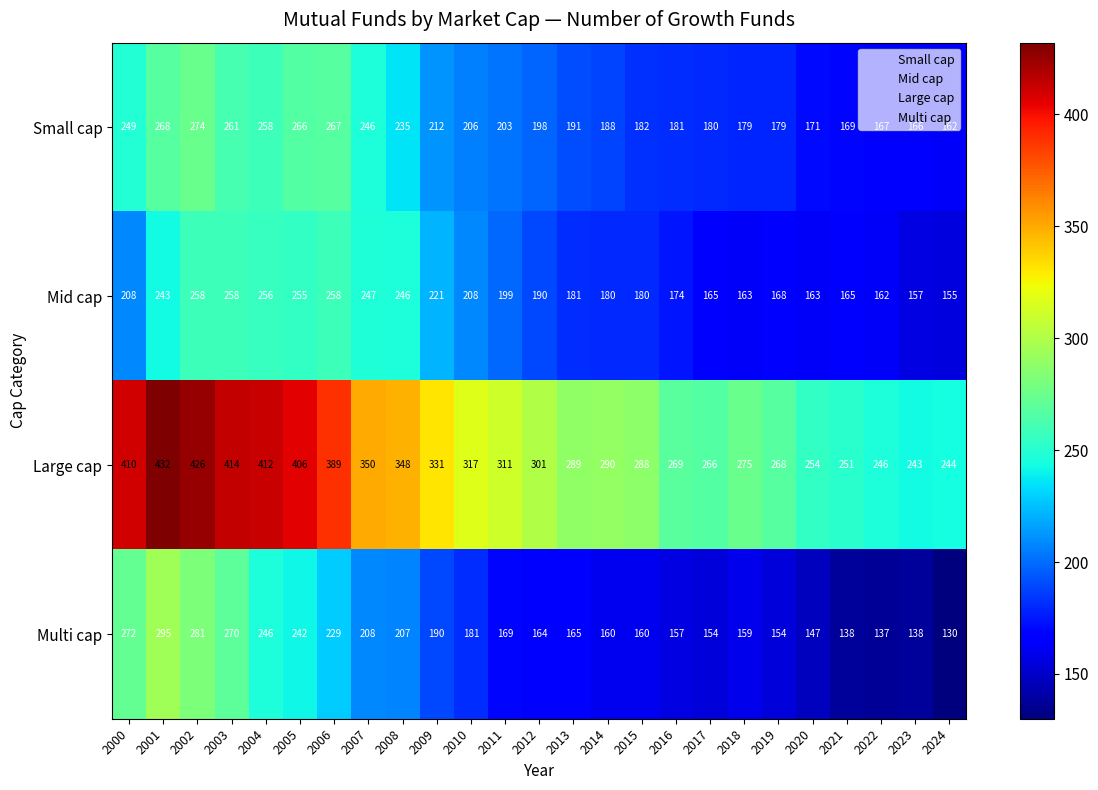

What is the total value across all series at 2006?

1143